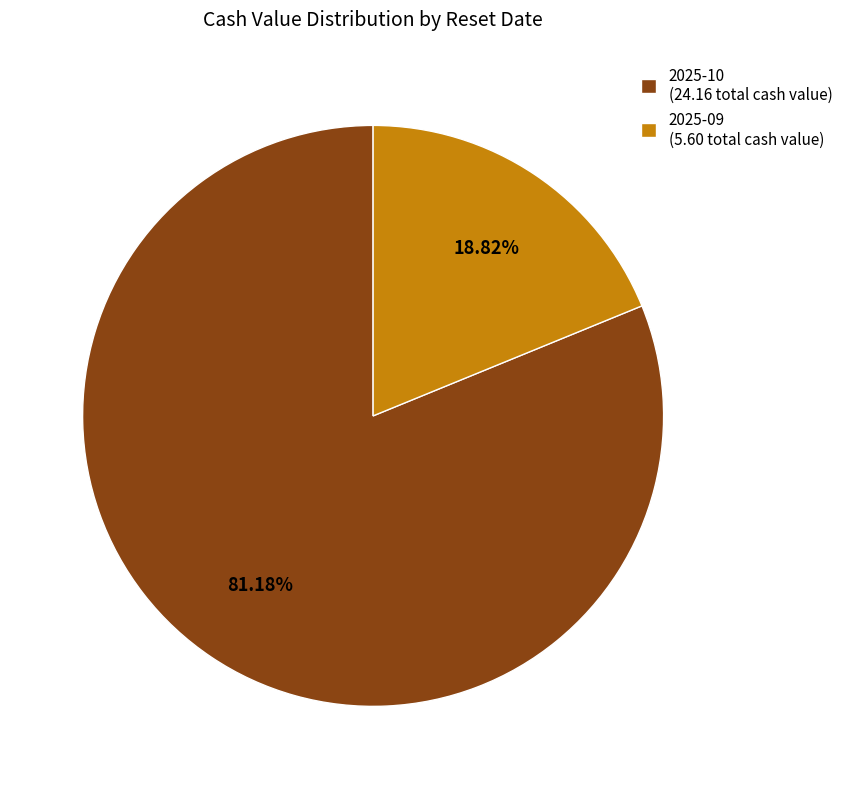

How many slices are in this pie chart?

2